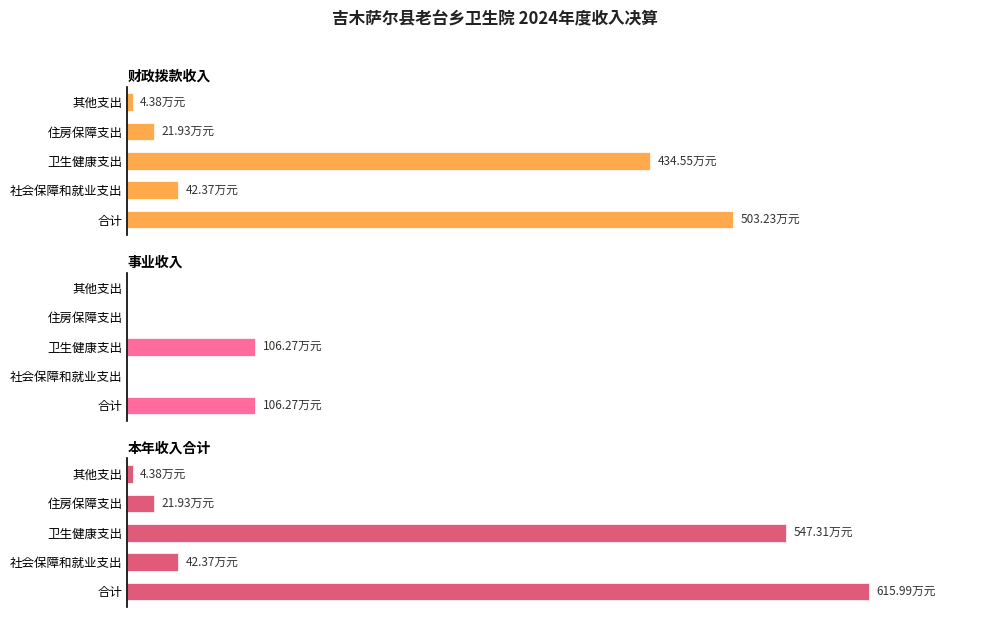

What is the value of the 财政拨款收入 bar at the 3rd from the left?

434.6